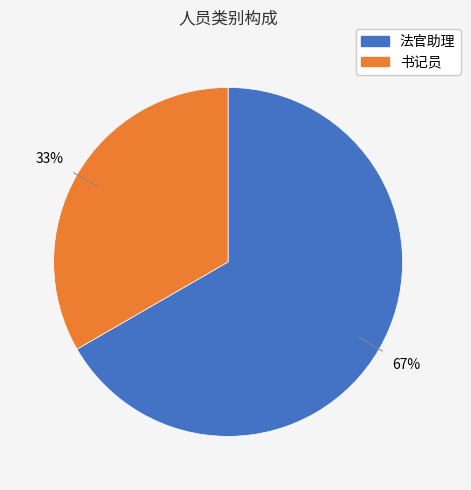

What is the smallest slice in the pie chart?

书记员